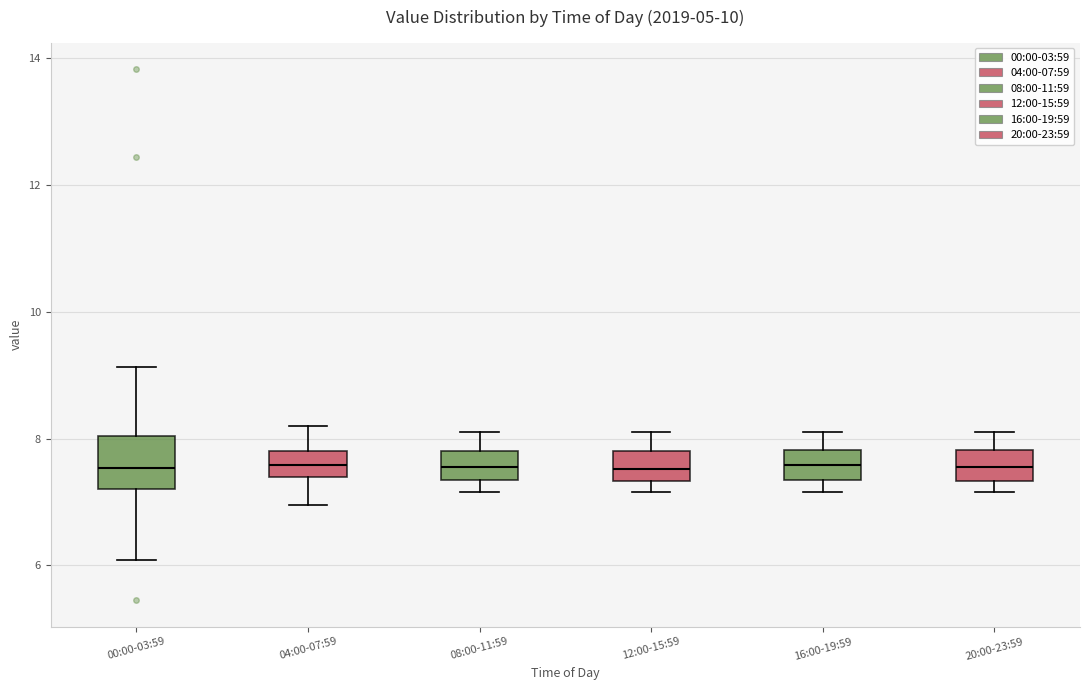

Comparing the boxes themselves (not the whiskers), which one is the tallest?

00:00-03:59